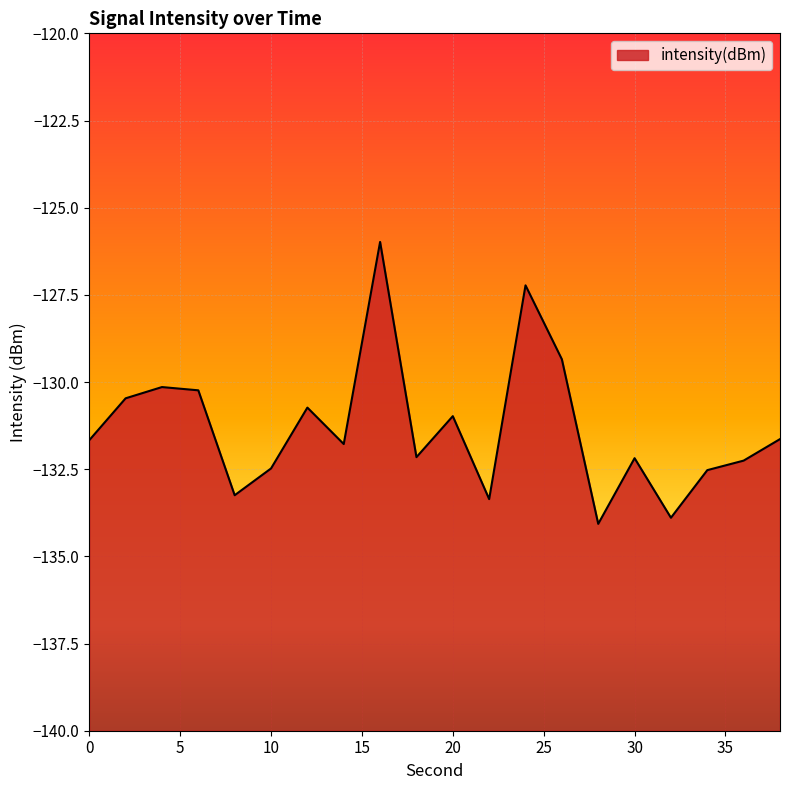

At which category does the data reach its first local valley?

8